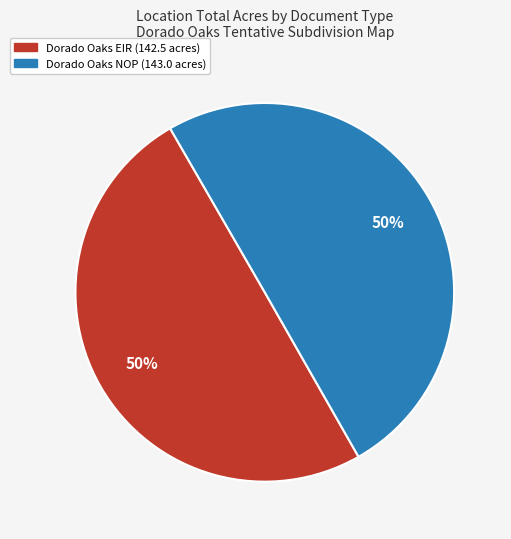

To the nearest percent, what is the average slice percentage?

50%